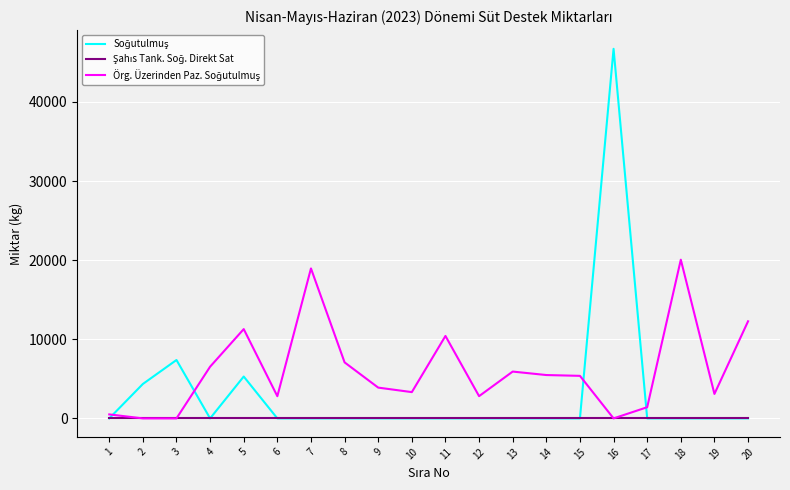

What is the maximum value shown in the chart?

46716